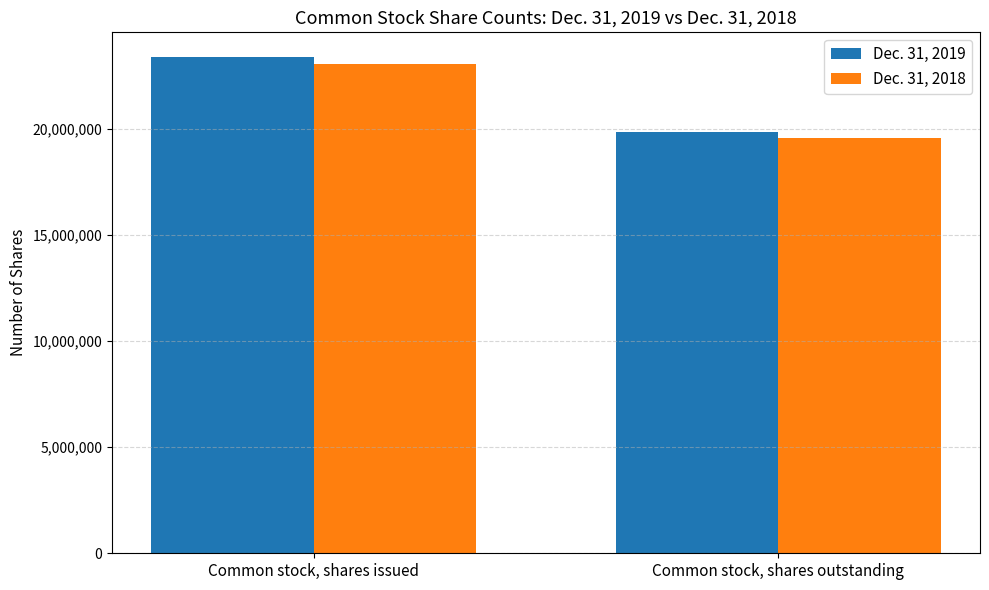

How many data points does each series have?

2